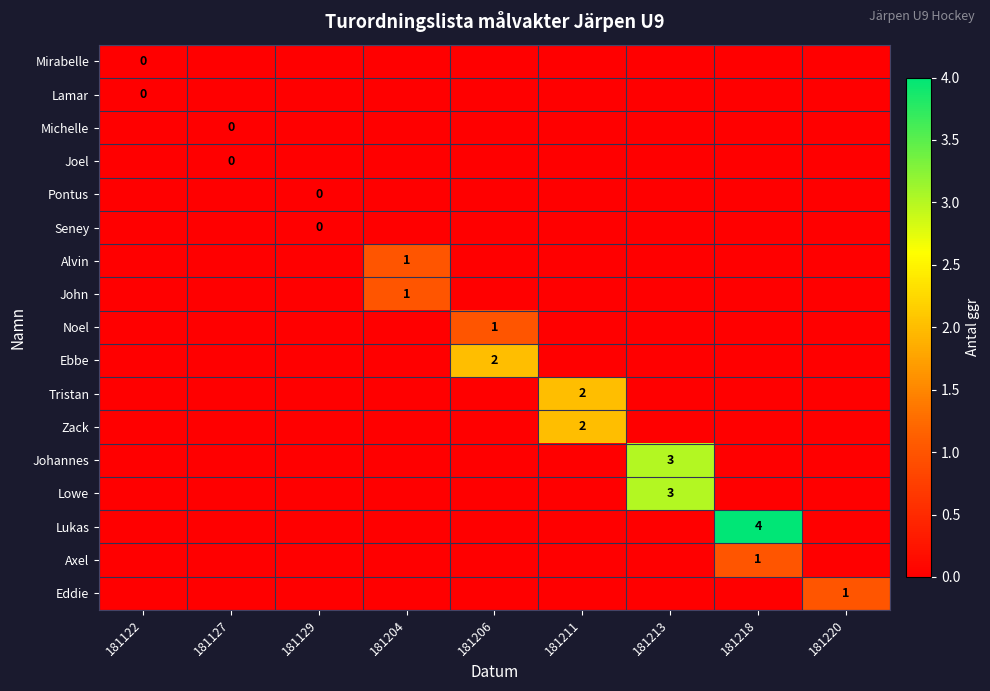

Which label corresponds to the largest value in the chart?

181218